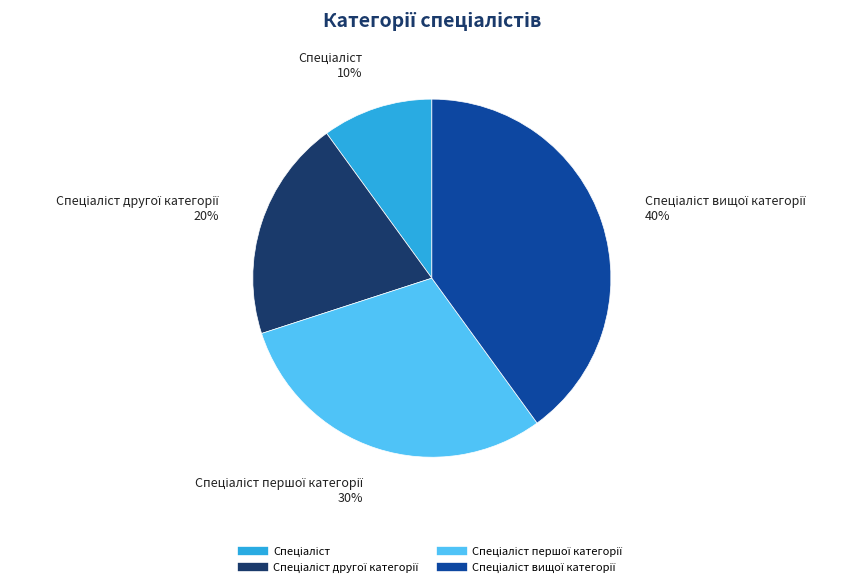

To the nearest percent, what is the average slice percentage?

25%